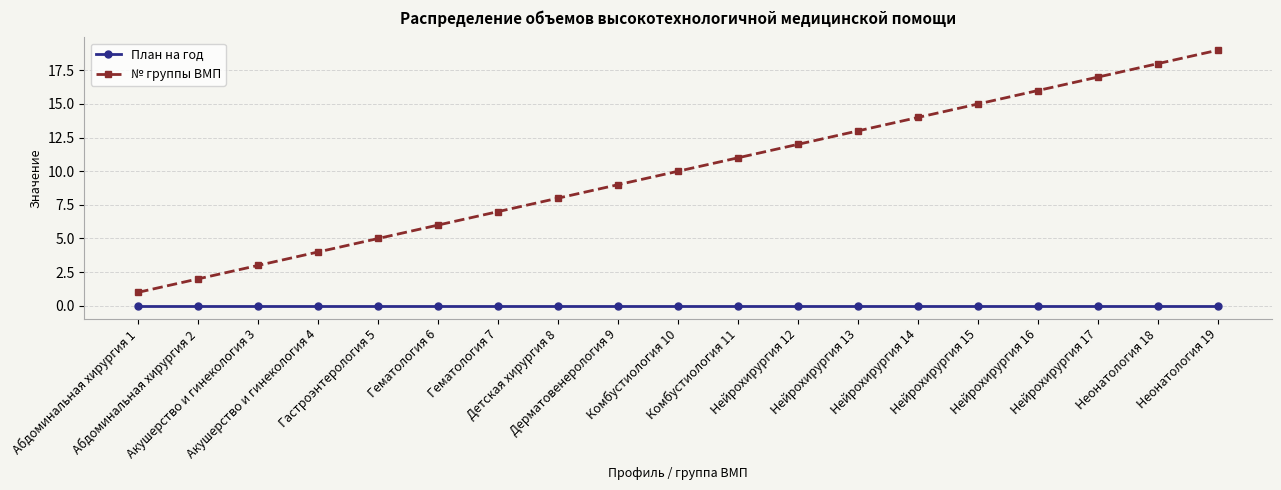

True or false: План на год has a value of 0 at Неонатология 18.

True